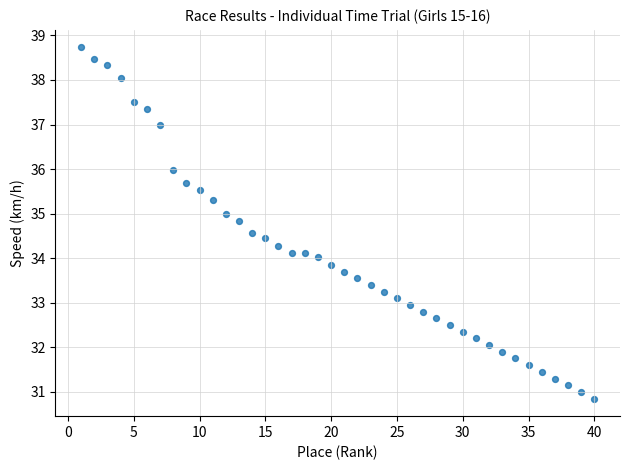

What is the range of X values (max minus min)?

39.0